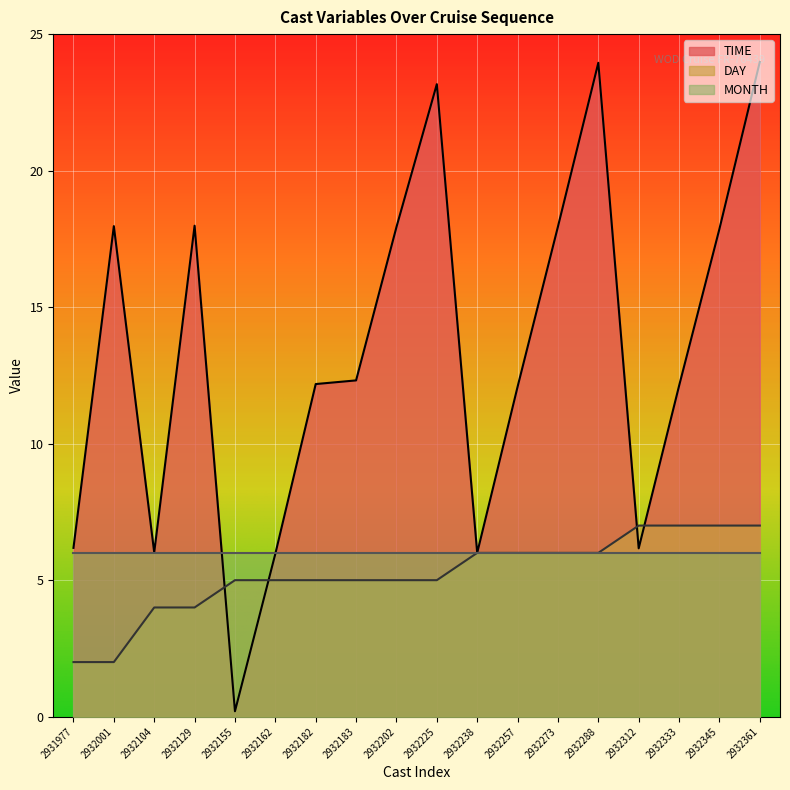

Rank the series at 2932333 from highest to lowest value.

TIME, DAY, MONTH